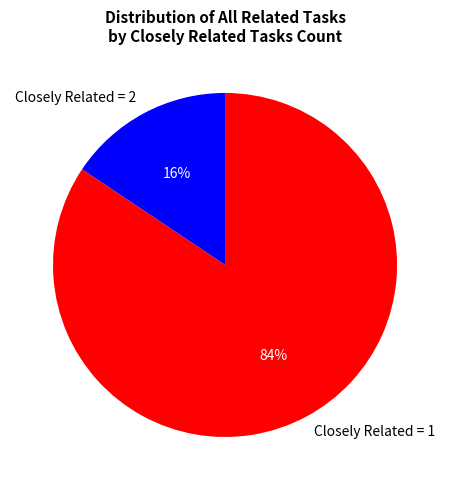

Is it true that Closely Related = 1 is 84% of the pie?

True